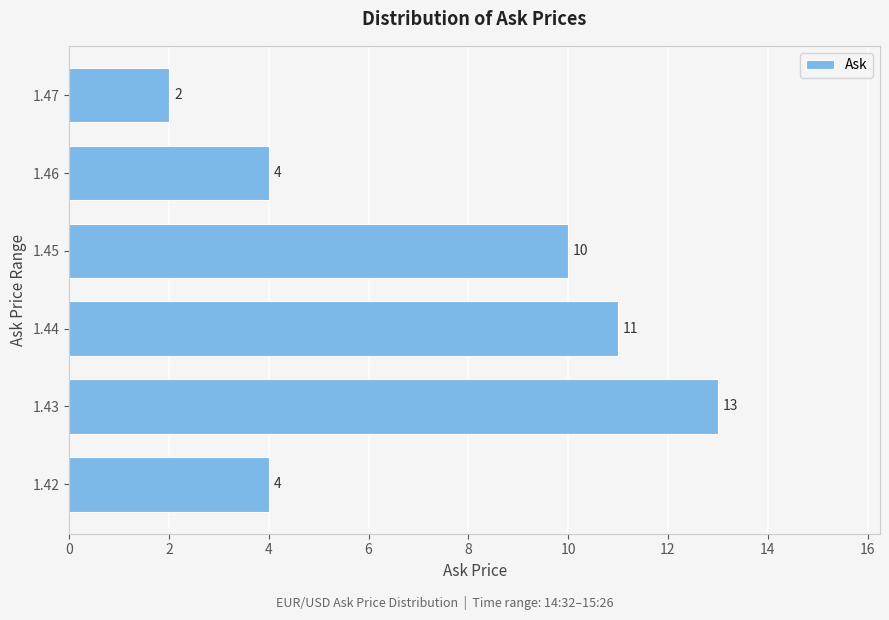

Reading top to bottom, extract all data points from this chart.

2	4	10	11	13	4